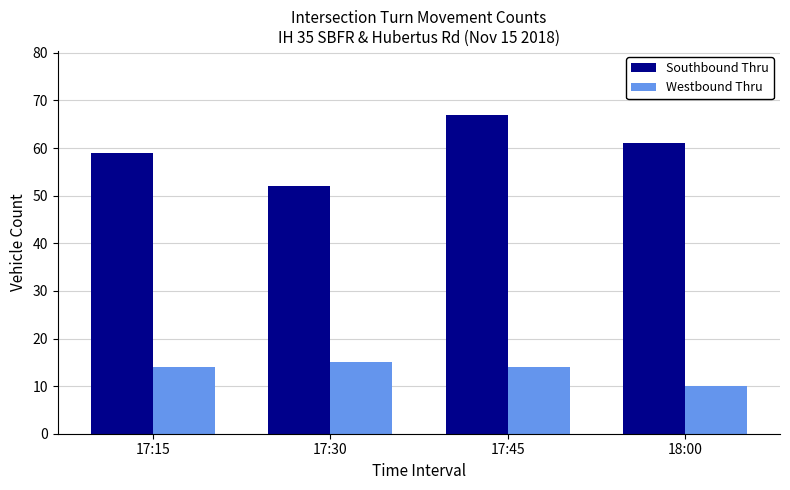

What is the total value across all series at 18:00?

71